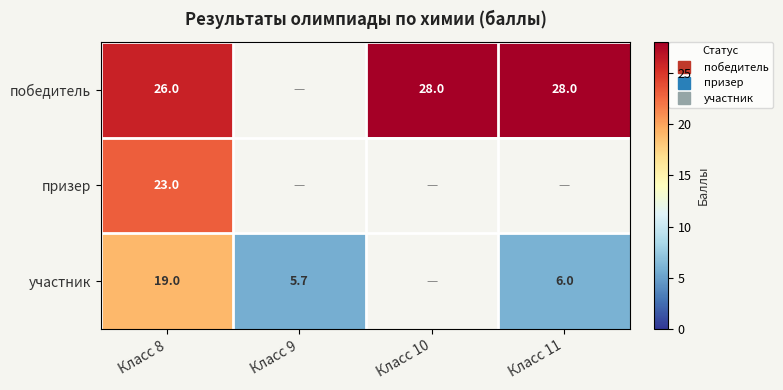

List the series in order of their overall mean, lowest first.

победитель, призер, участник